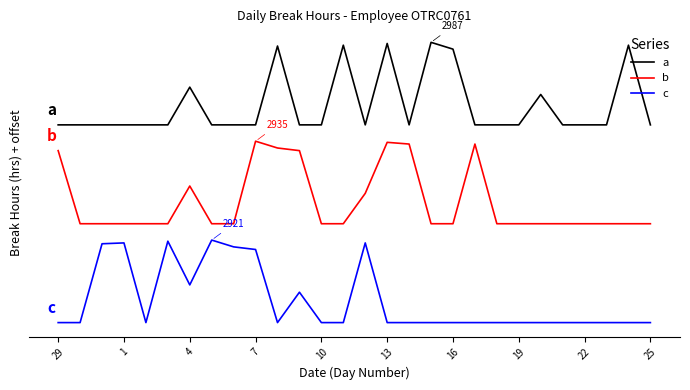

Rank the series by their maximum value, from highest to lowest.

a, b, c